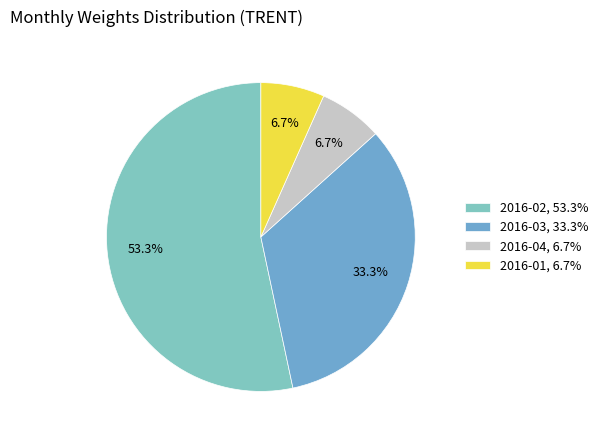

How many segments does this pie chart have?

4